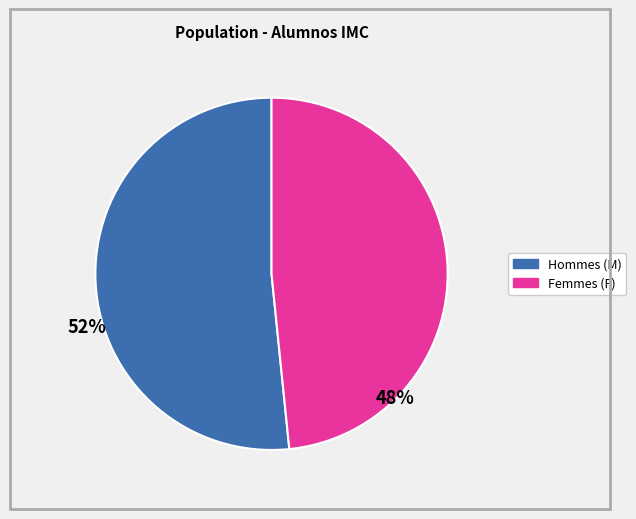

Is there a majority slice in this chart?

Yes